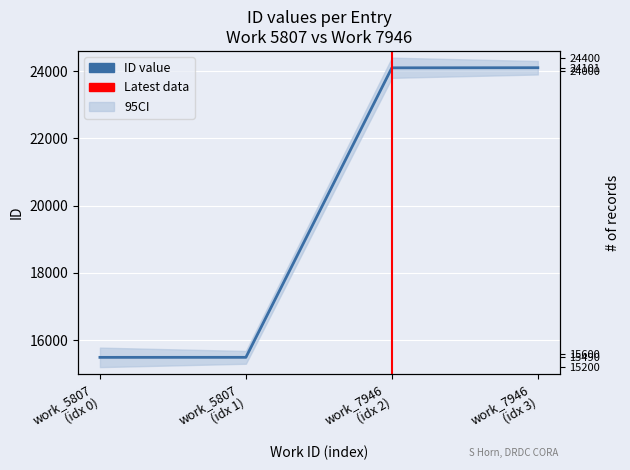

True or false: the data has more than 2 interior local peaks.

False